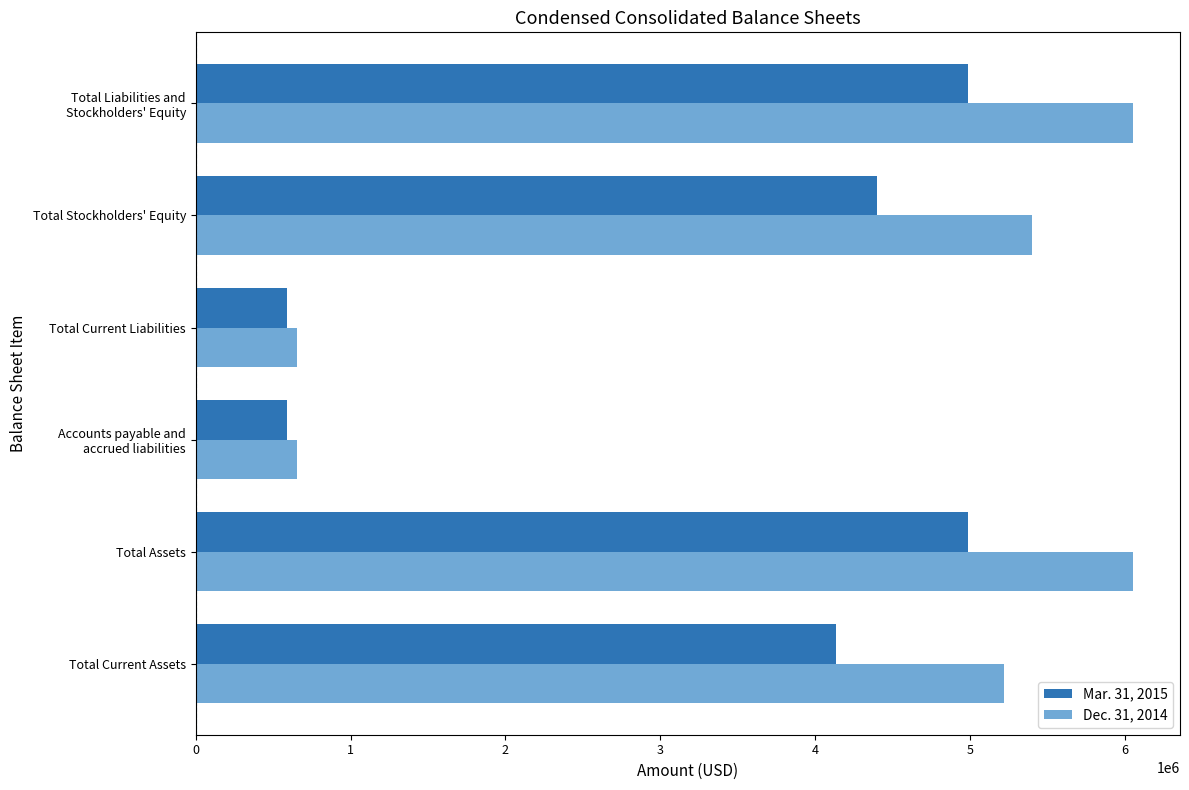

Which series has the largest range (max minus min)?

Dec. 31, 2014